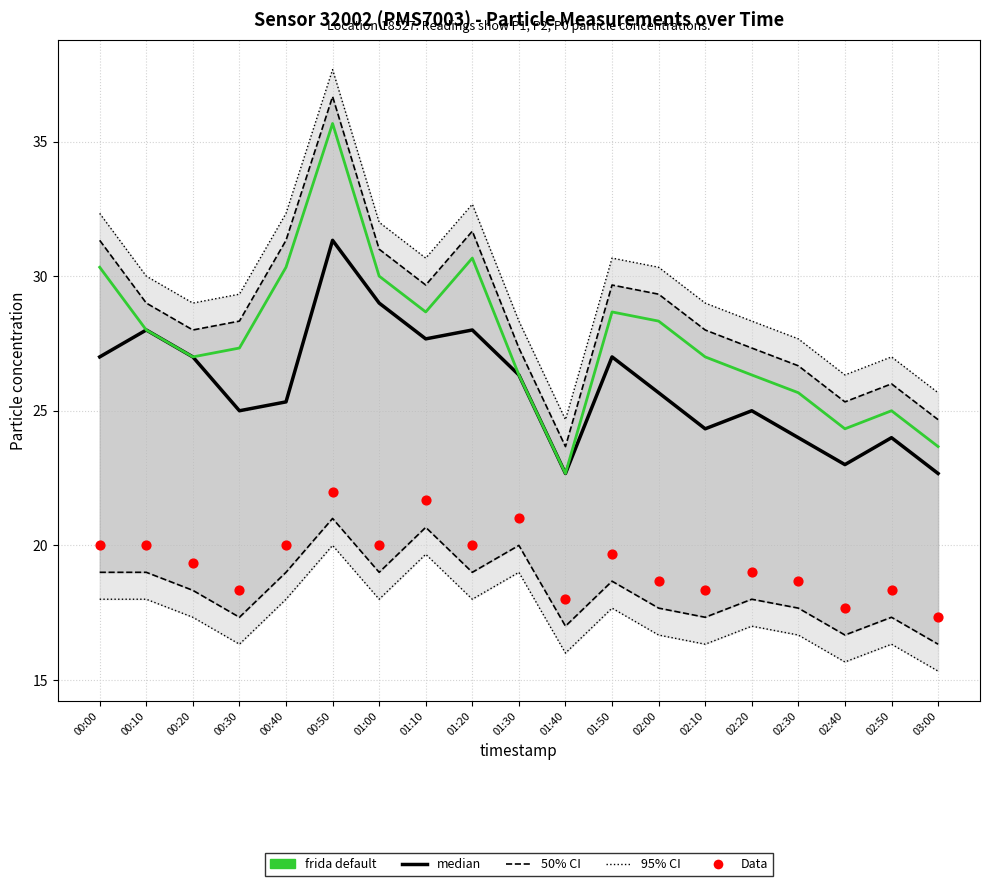

At how many categories does at least one series exceed 29?

10